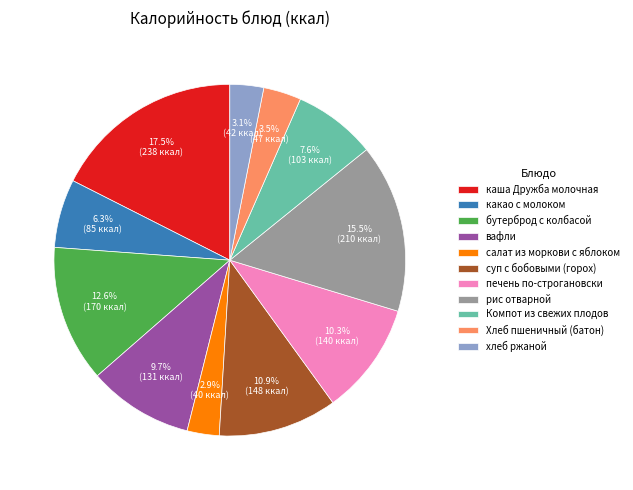

What is the ratio of the value at вафли to the value at Хлеб пшеничный (батон)?

2.8